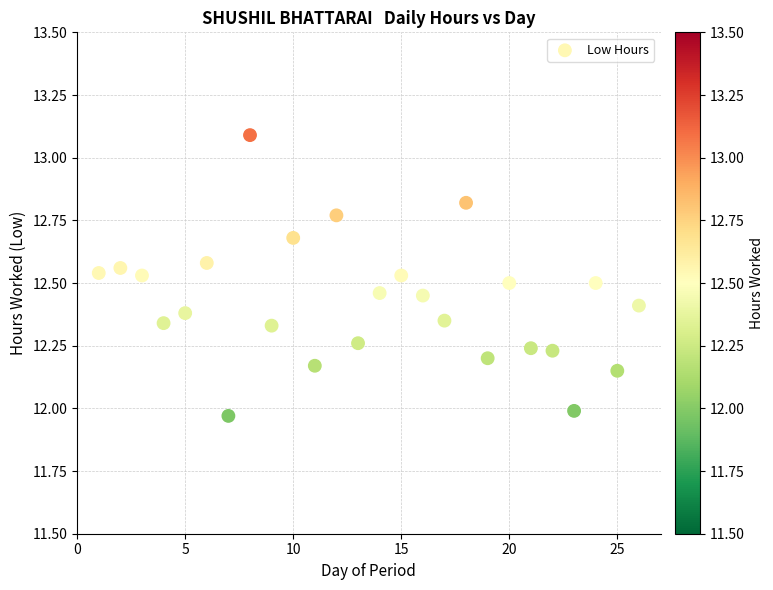

What is the range of X values (max minus min)?

25.0